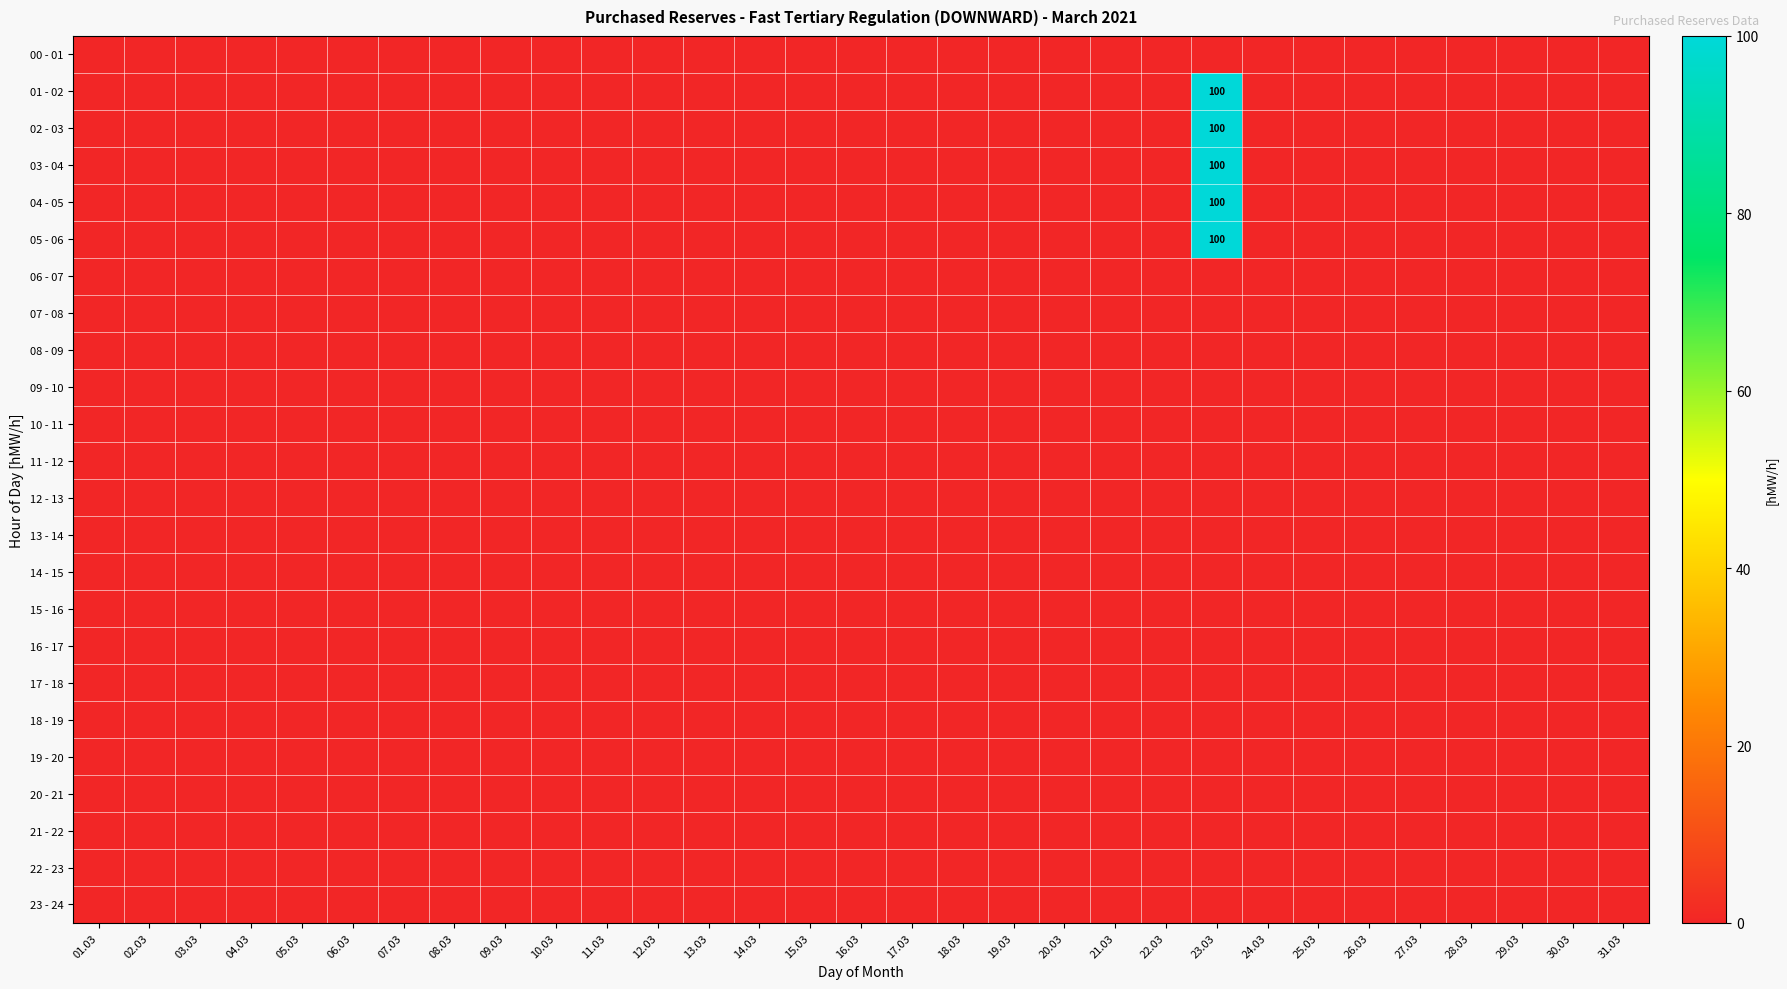

At 13.03, list the series in order from largest to smallest.

00 - 01, 01 - 02, 02 - 03, 03 - 04, 04 - 05, 05 - 06, 06 - 07, 07 - 08, 08 - 09, 09 - 10, 10 - 11, 11 - 12, 12 - 13, 13 - 14, 14 - 15, 15 - 16, 16 - 17, 17 - 18, 18 - 19, 19 - 20, 20 - 21, 21 - 22, 22 - 23, 23 - 24